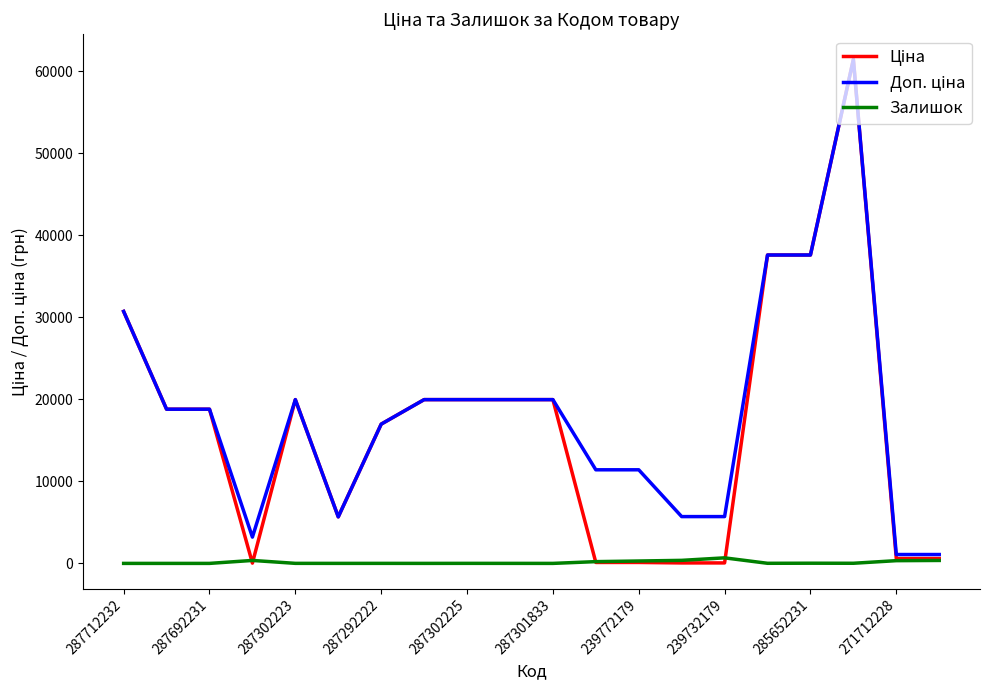

What is the greatest value displayed?

61434.3